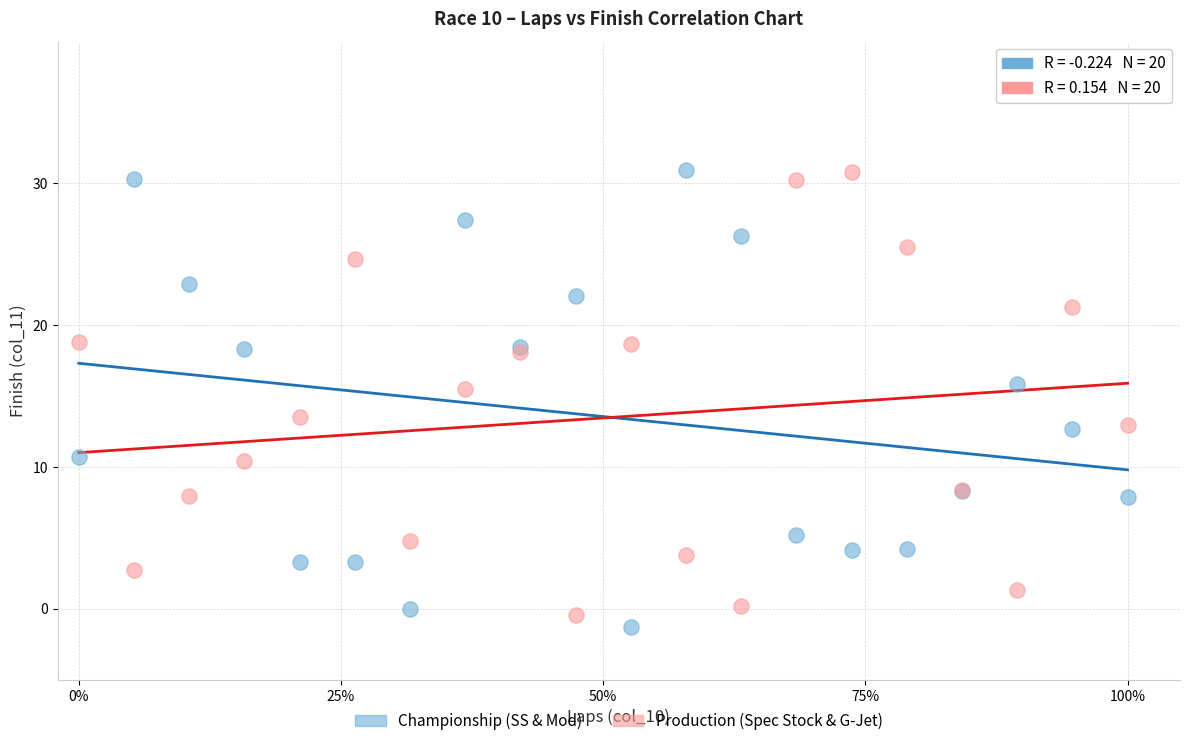

What is the X range (max minus min) for the scatter plot?

1.0